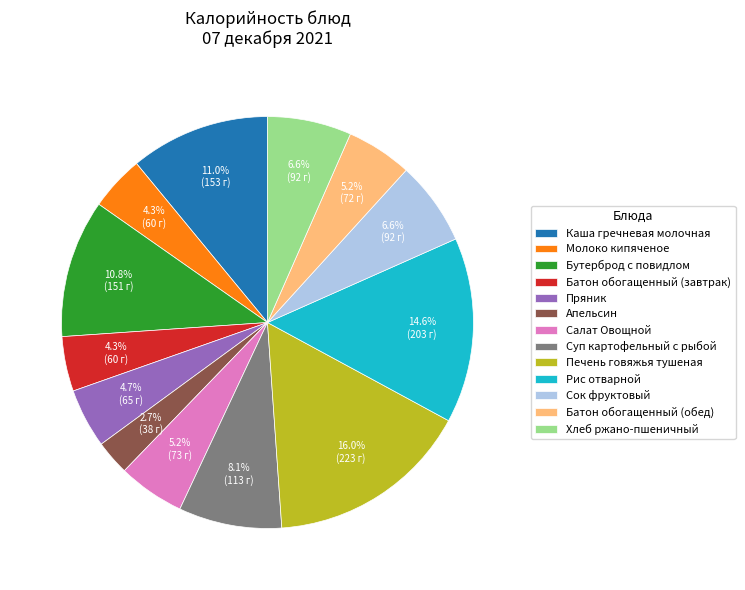

How many slices are in this pie chart?

13